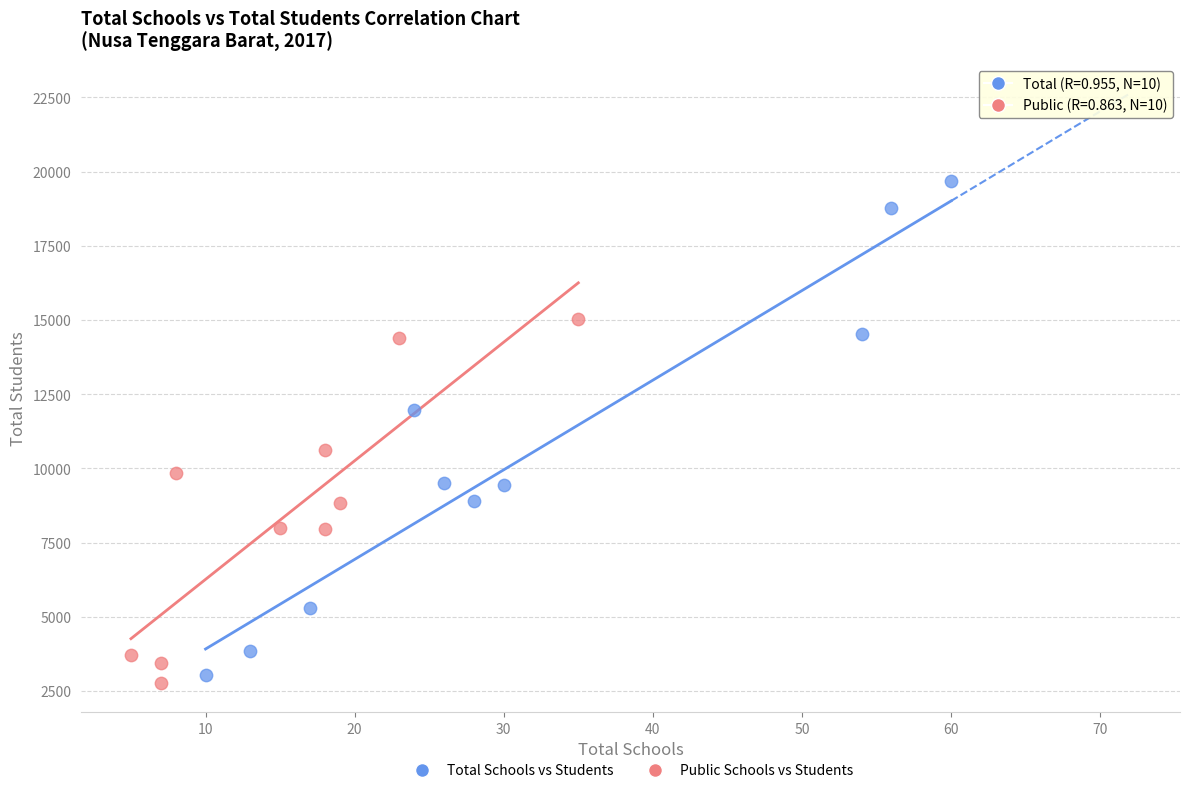

Which series reaches the maximum Y coordinate?

Total Schools vs Students